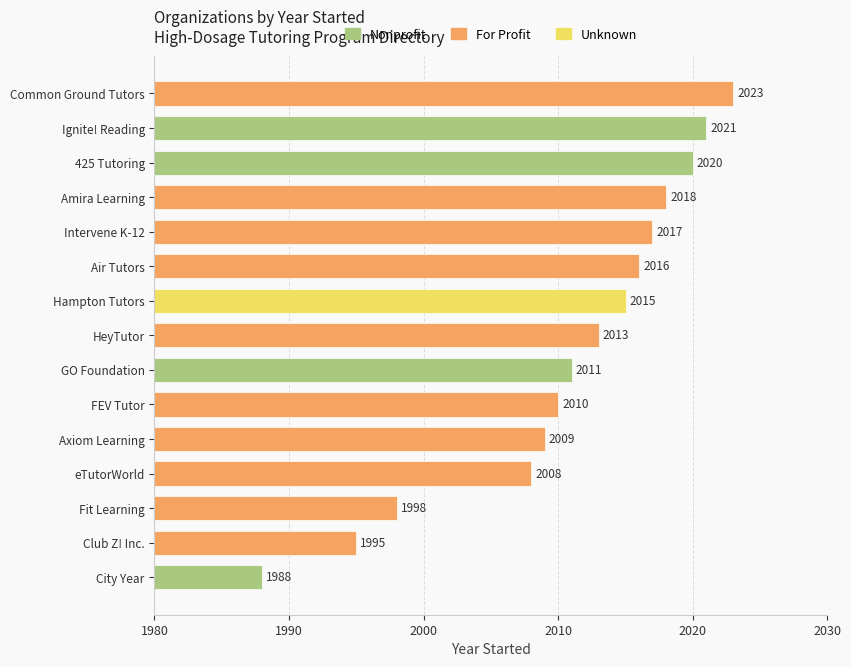

What position from the left is 4?

5